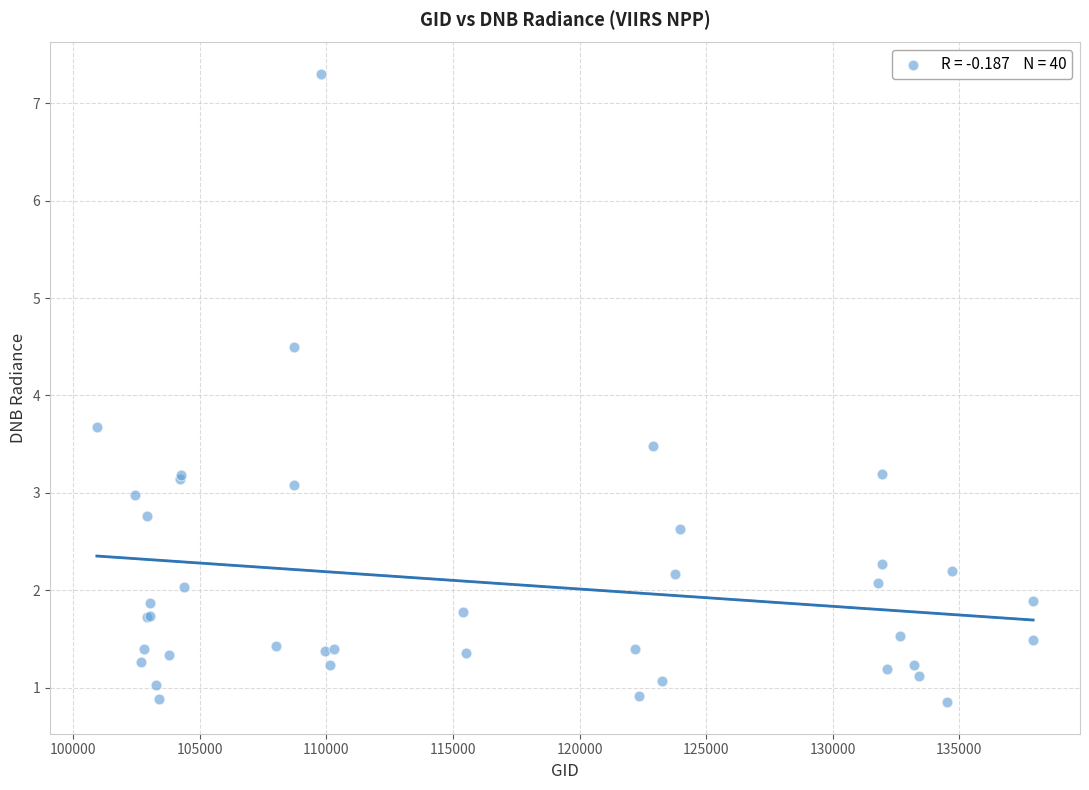

What Y value in the scatter plot is closest to 4?

3.7